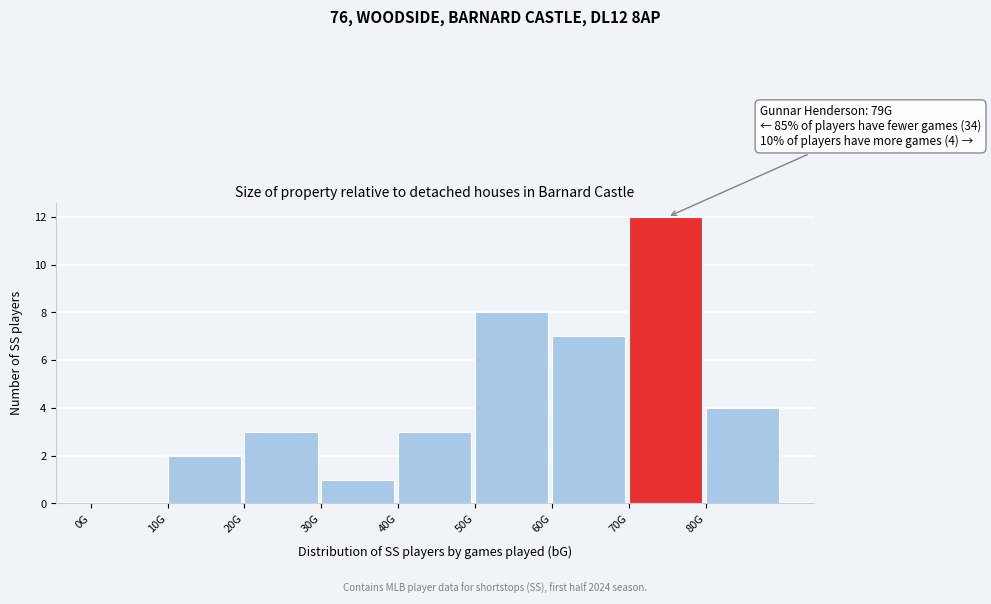

Reading left to right, extract all data points from this chart.

0G=0	10G=2	20G=3	30G=1	40G=3	50G=8	60G=7	70G=12	80G=4